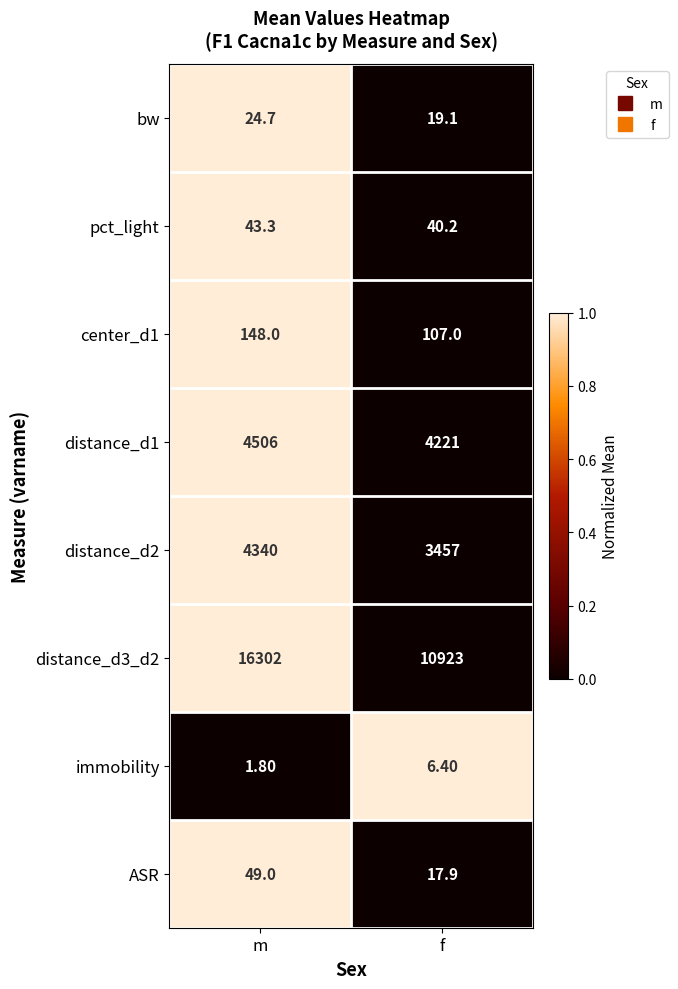

At which label is bw closest to 21?

f